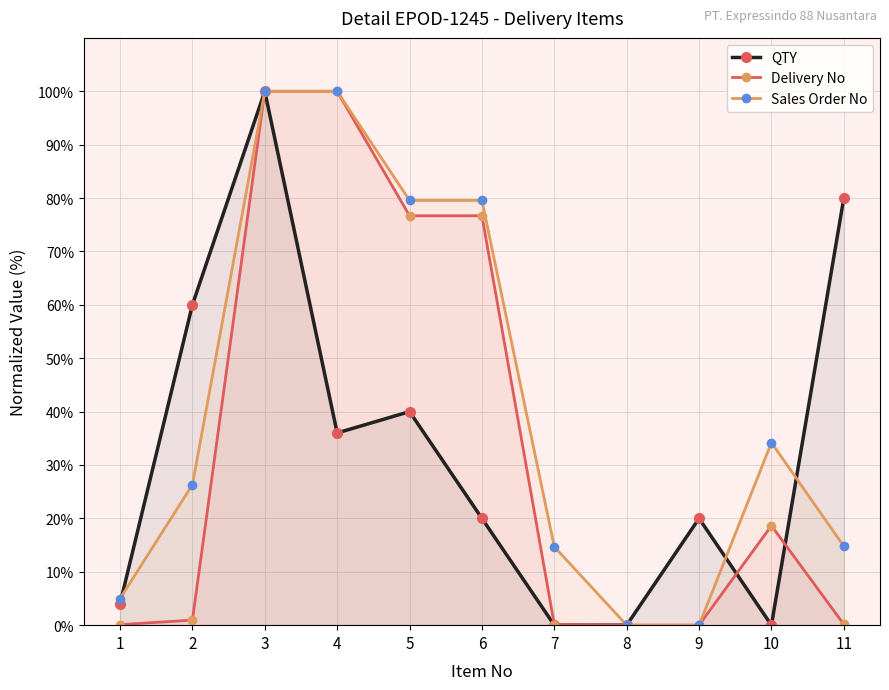

True or false: QTY has more than 2 interior local peaks.

True